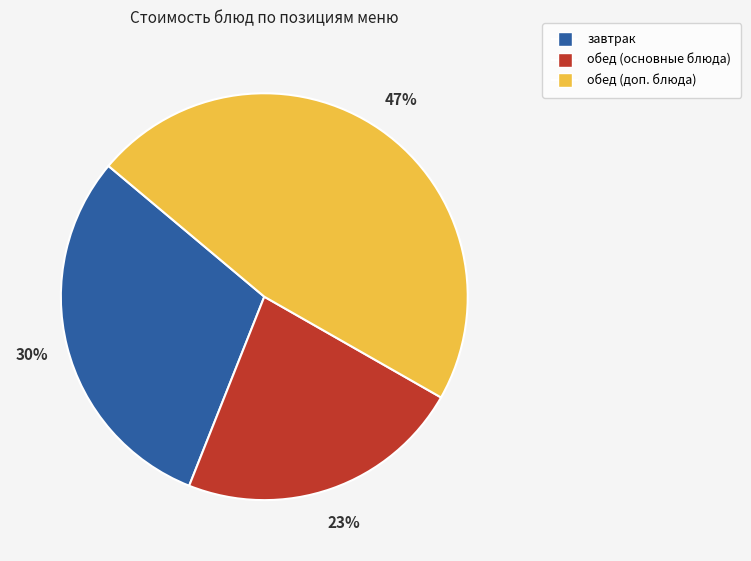

Does any single category account for the majority?

No